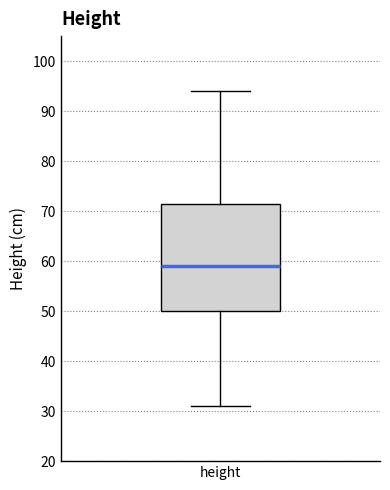

Read this box plot against the y-axis: the position of the median line, the range covered by the box, and the ends of both whiskers. The values are not printed on the chart, so give them approximately, as read against the axis.

median 59, box 50 to 72, whiskers 31 to 94